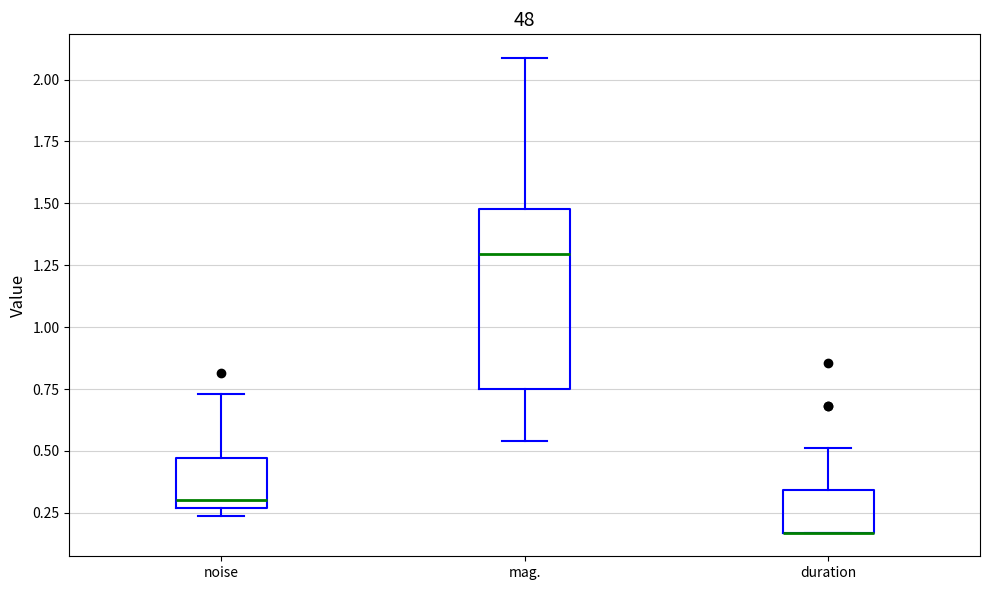

Which box is the tallest, from its lower edge to its upper edge?

mag.